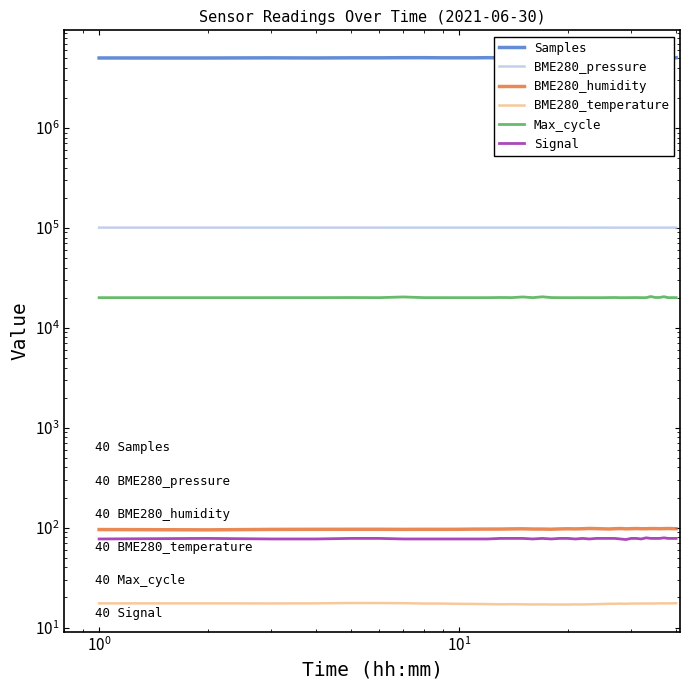

True or false: BME280_pressure and BME280_humidity cross at least once.

False